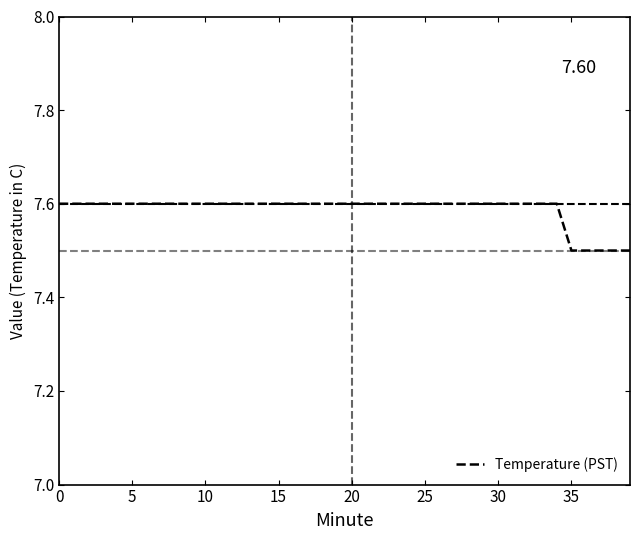

What is the minimum value shown in the chart?

7.5